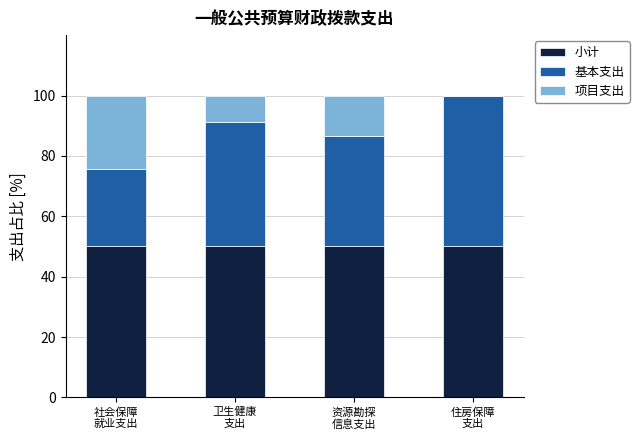

What is the sum of all 小计 values?

200.0